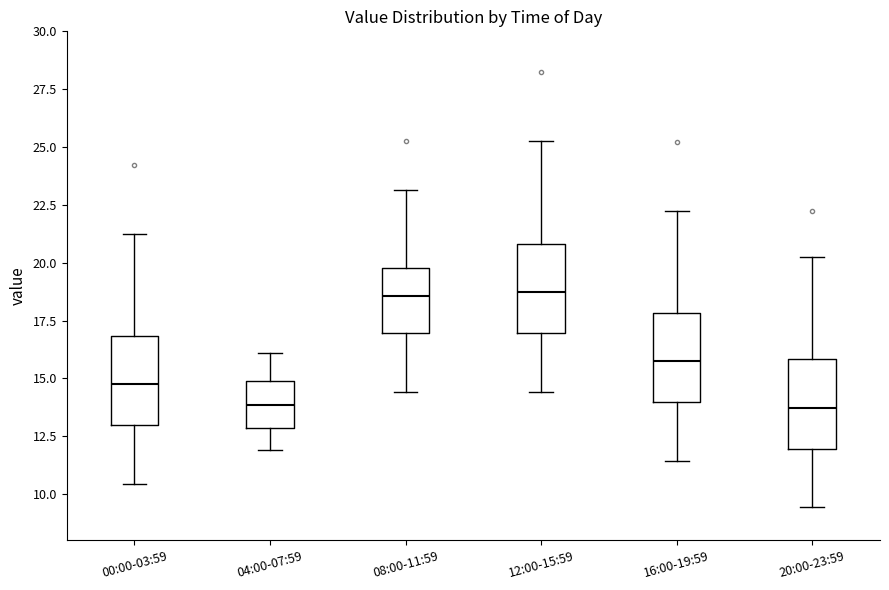

Reading left to right, transcribe this box plot: for each box, give where its median line is, the range the box spans, and where its two whiskers end, as read against the y-axis. The values are not printed on the chart, so give them approximately, as read against the axis.

00:00-03:59: median 14.5, box 13.0 to 17.0, whiskers 10.5 to 21.5
04:00-07:59: median 14.0, box 13.0 to 15.0, whiskers 12.0 to 16.0
08:00-11:59: median 18.5, box 17.0 to 20.0, whiskers 14.5 to 23.0
12:00-15:59: median 18.5, box 17.0 to 21.0, whiskers 14.5 to 25.5
16:00-19:59: median 15.5, box 14.0 to 18.0, whiskers 11.5 to 22.5
20:00-23:59: median 13.5, box 12.0 to 16.0, whiskers 9.5 to 20.5